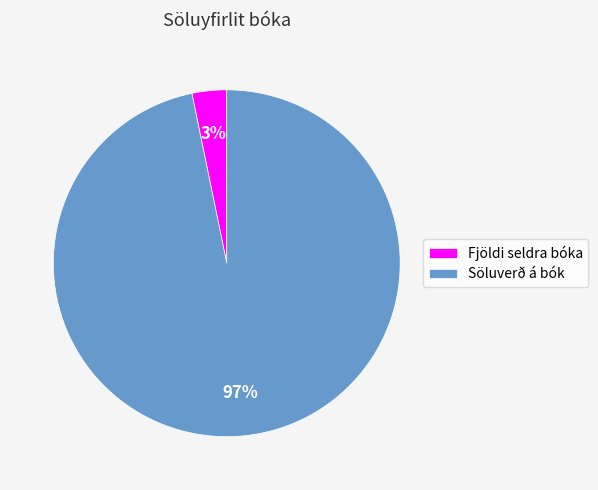

How many slices are in this pie chart?

2